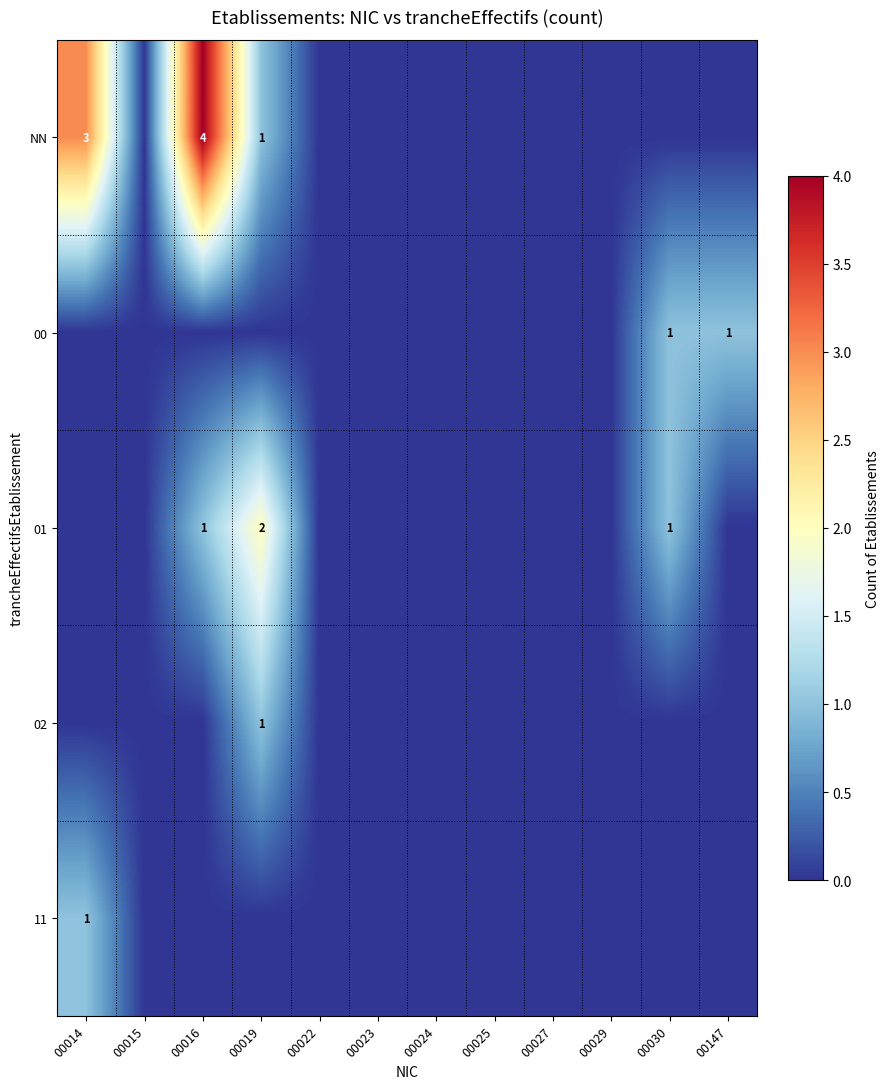

The value of 02 at 00019 is 2. True or false?

False